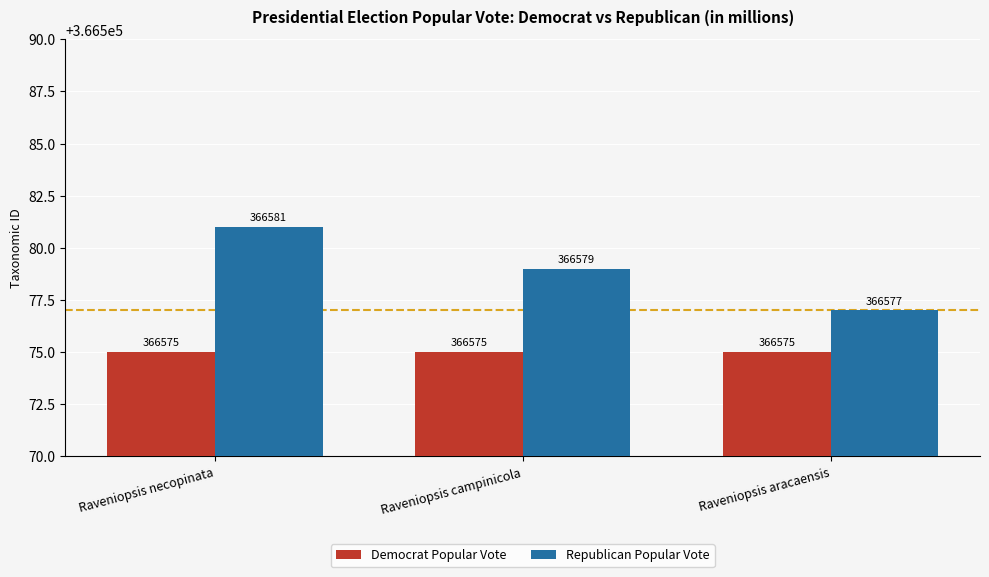

Is the value of Democrat Popular Vote at Raveniopsis campinicola greater than the value of Republican Popular Vote at Raveniopsis campinicola?

No